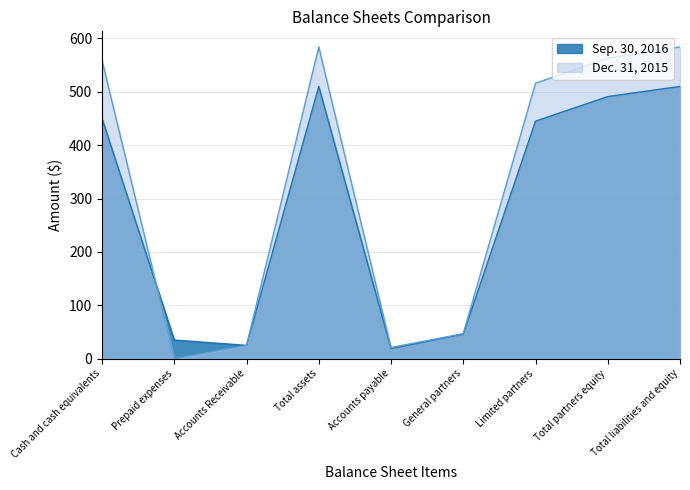

How many times do Sep. 30, 2016 and Dec. 31, 2015 cross each other?

1